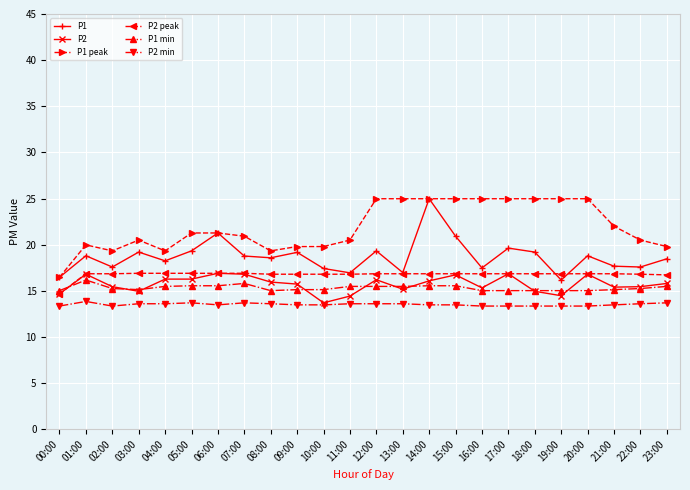

True or false: P1 and P1 min cross at least once.

False